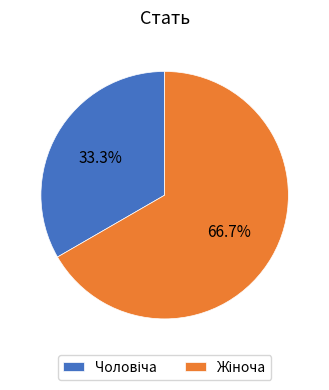

Is there a majority slice in this chart?

Yes